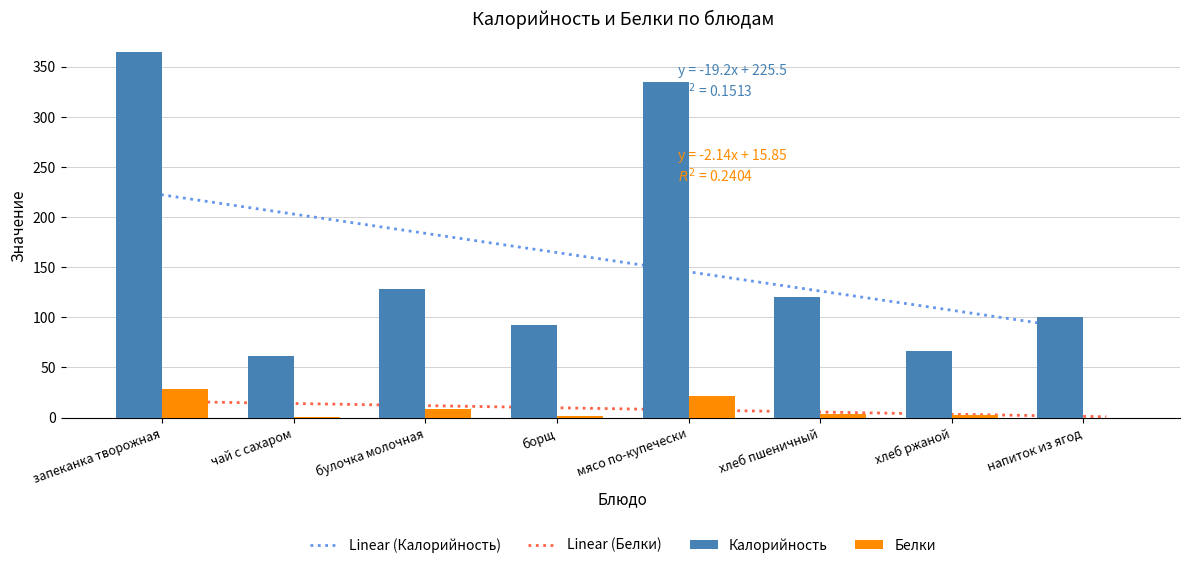

Reading left to right, what are all the values shown in this chart?

Калорийность: запеканка творожная=365.0	чай с сахаром=61.0	булочка молочная=128.0	борщ=92.0	мясо по-купечески=335.0	хлеб пшеничный=120.0	хлеб ржаной=66.0	напиток из ягод=100.0
Белки: запеканка творожная=28.1	чай с сахаром=0.2	булочка молочная=8.8	борщ=1.7	мясо по-купечески=21.6	хлеб пшеничный=4.0	хлеб ржаной=2.4	напиток из ягод=0.1